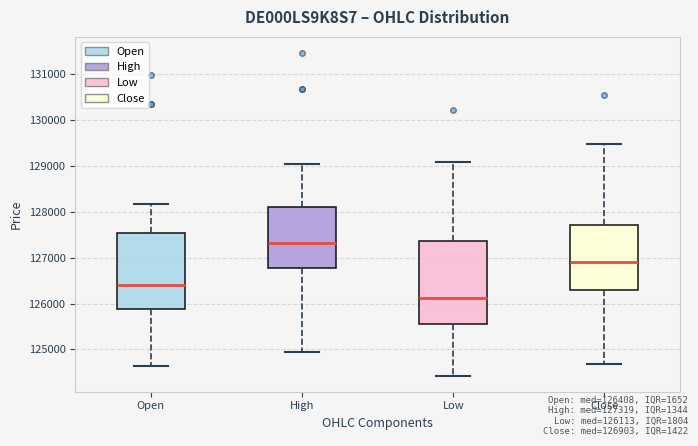

Reading left to right, read every box against the y-axis: the position of its median line, the range the box covers, and the ends of its whiskers. The values are not printed on the chart, so give them approximately, as read against the axis.

Open: median 126400, box 125900 to 127500, whiskers 124600 to 128200
High: median 127300, box 126800 to 128100, whiskers 125000 to 129000
Low: median 126100, box 125500 to 127400, whiskers 124400 to 129100
Close: median 126900, box 126300 to 127700, whiskers 124700 to 129500